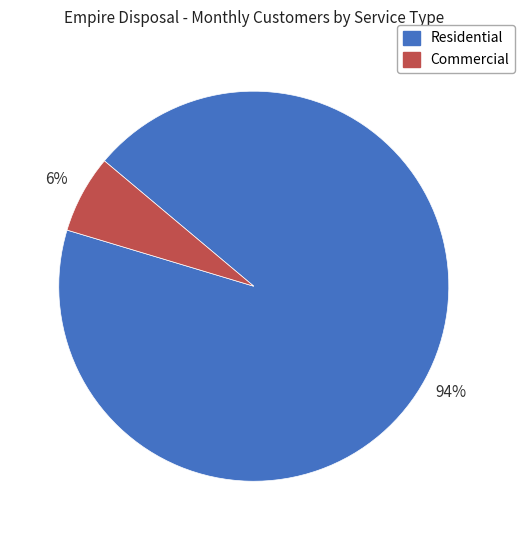

What percentage is the Residential slice, to the nearest percent?

94%